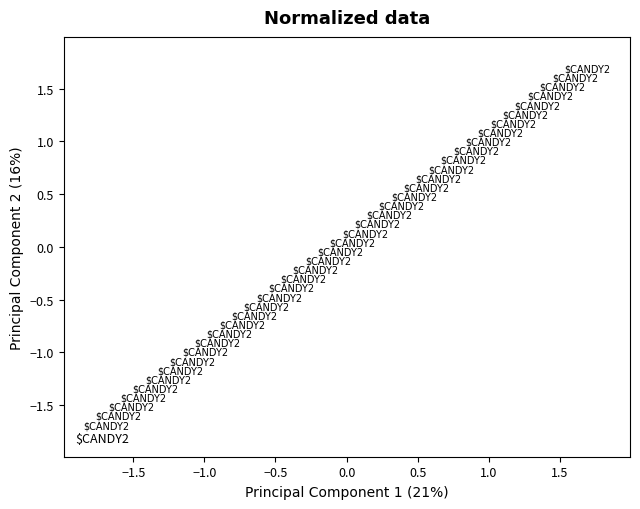

What is the range of Y values (max minus min)?

3.4